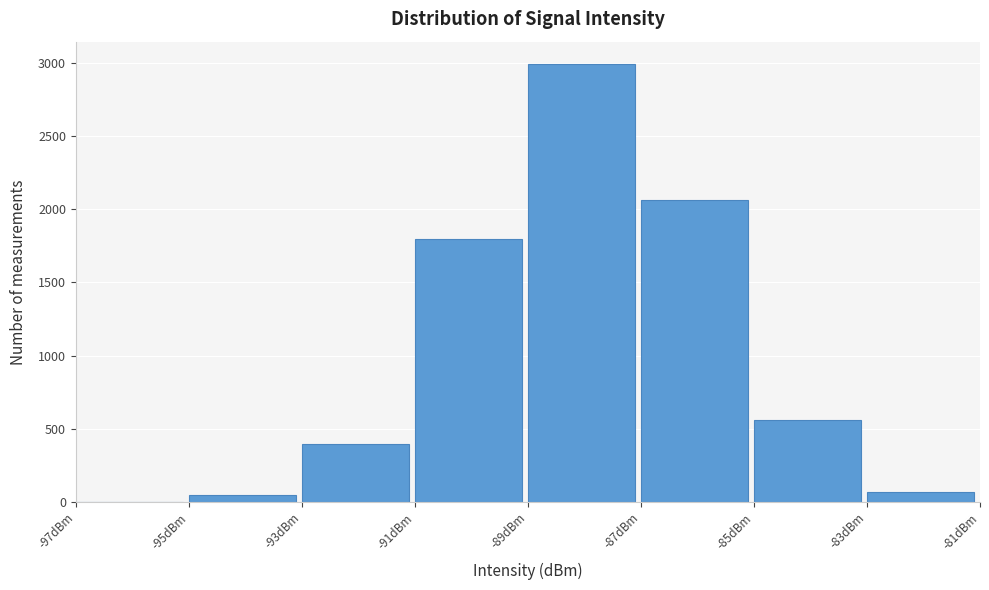

Over which range of the x-axis is the bar tallest?

-89 to -87